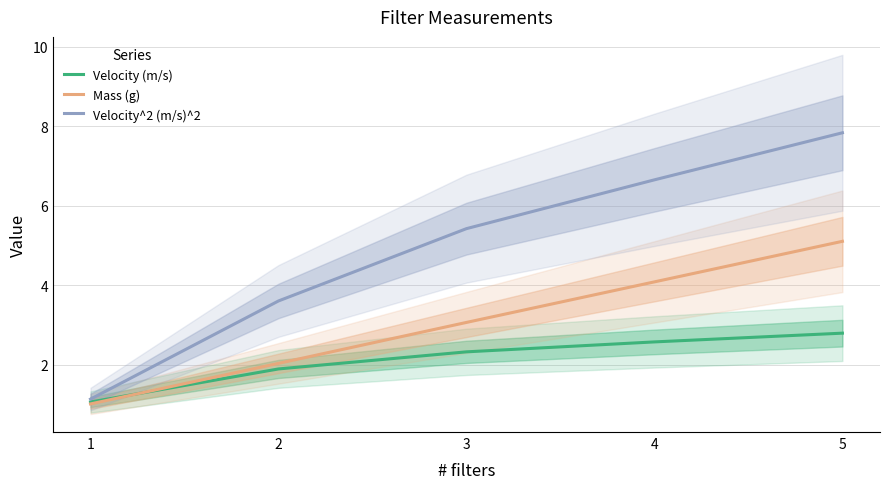

Count the number of data series in this chart.

3